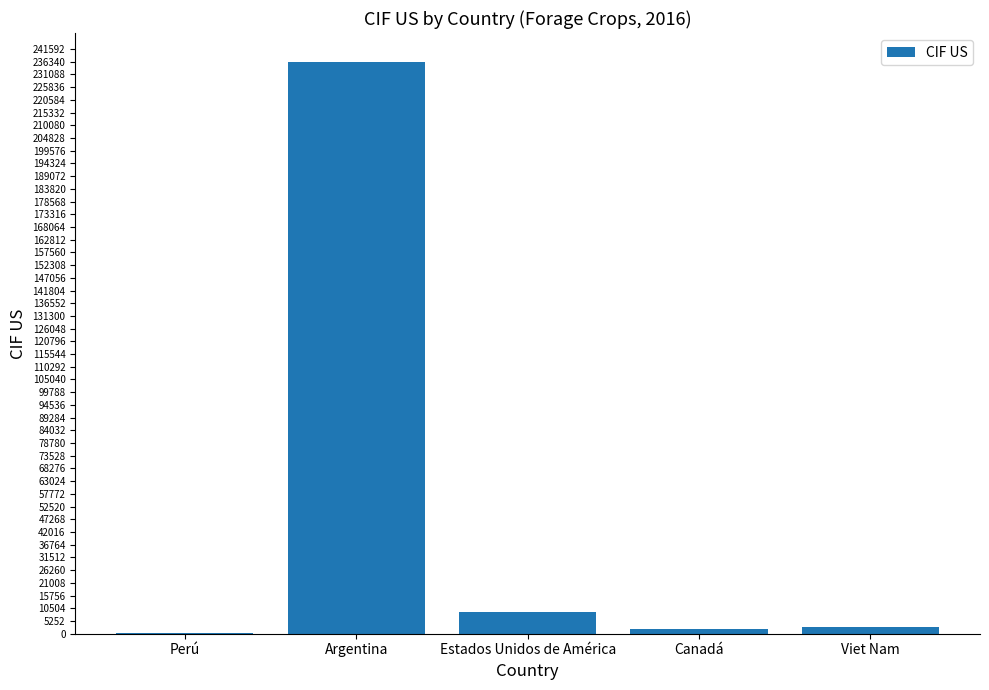

What is the average value?

50128.4